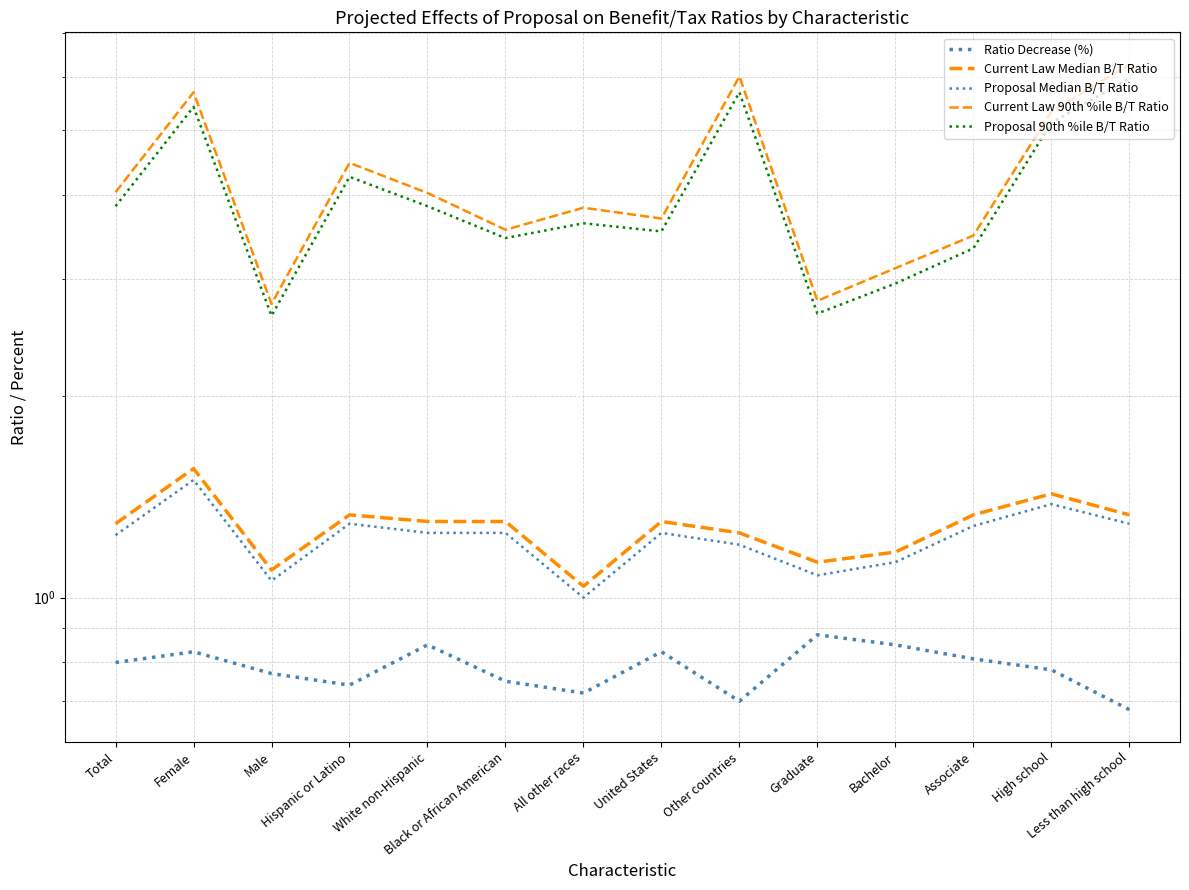

True or false: Ratio Decrease (%) has more than 2 points higher than both neighbors.

True